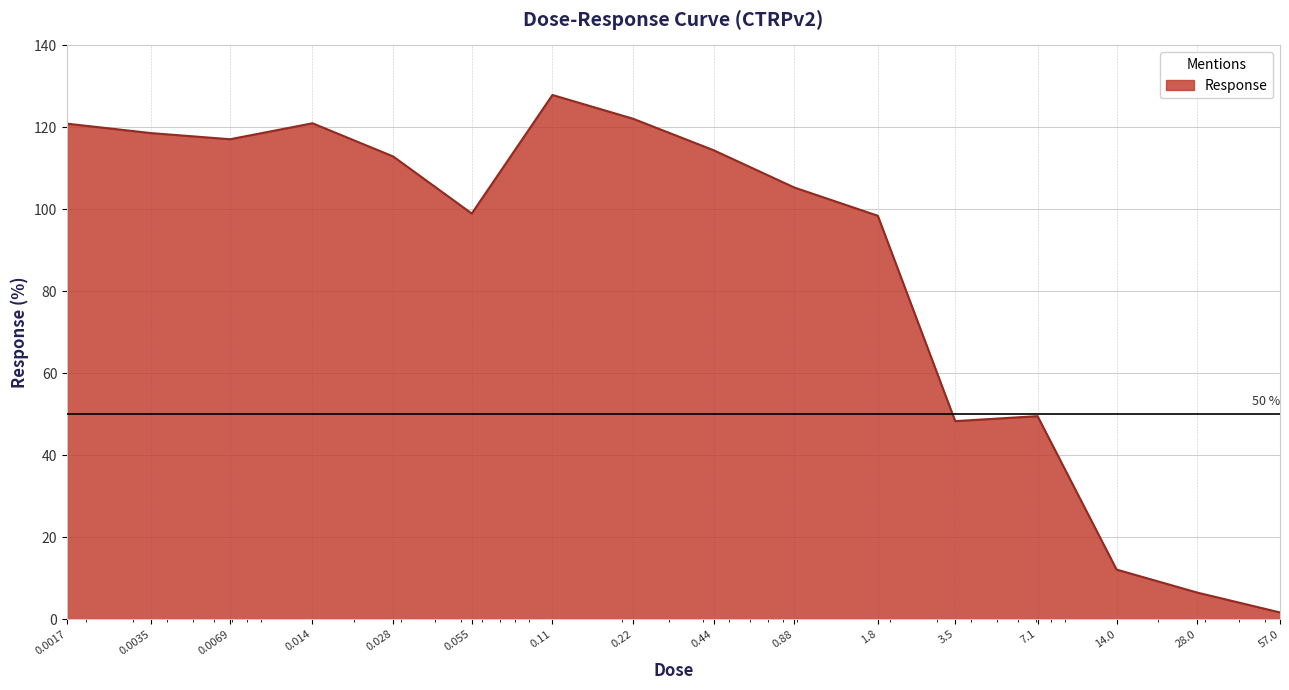

What is the maximum value shown in the chart?

127.9